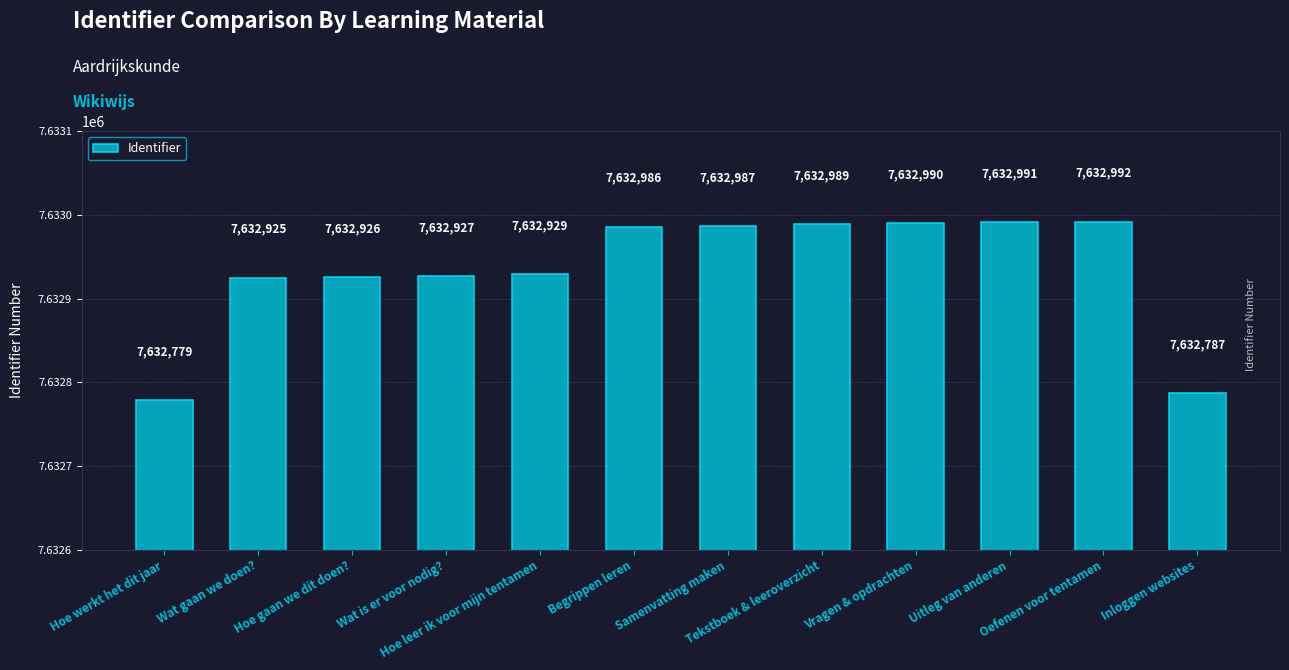

What is the smallest value displayed?

7632779